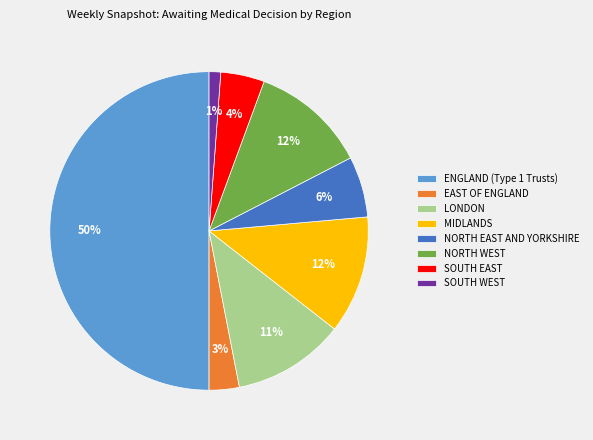

To the nearest percent, what is the average slice percentage?

12%